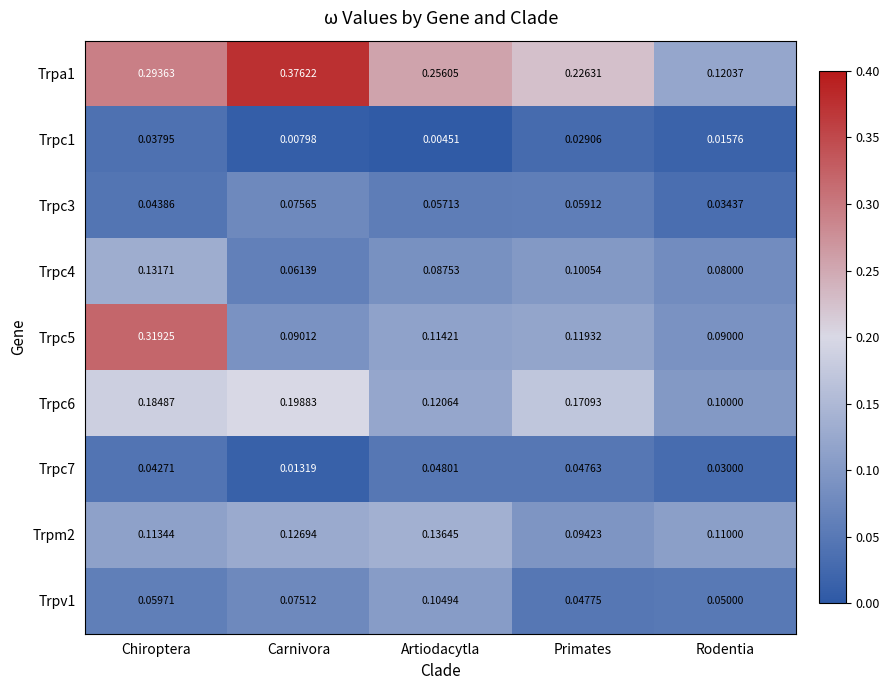

What is the total value across all series at Rodentia?

0.6